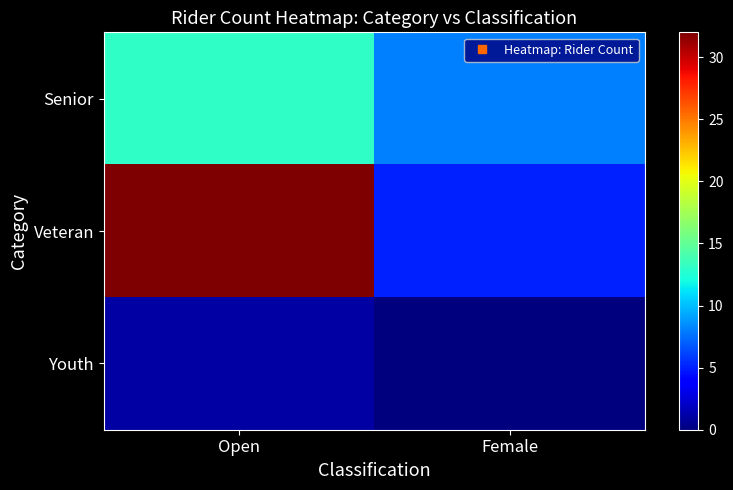

List the series in order of their peak value, lowest first.

Youth, Senior, Veteran